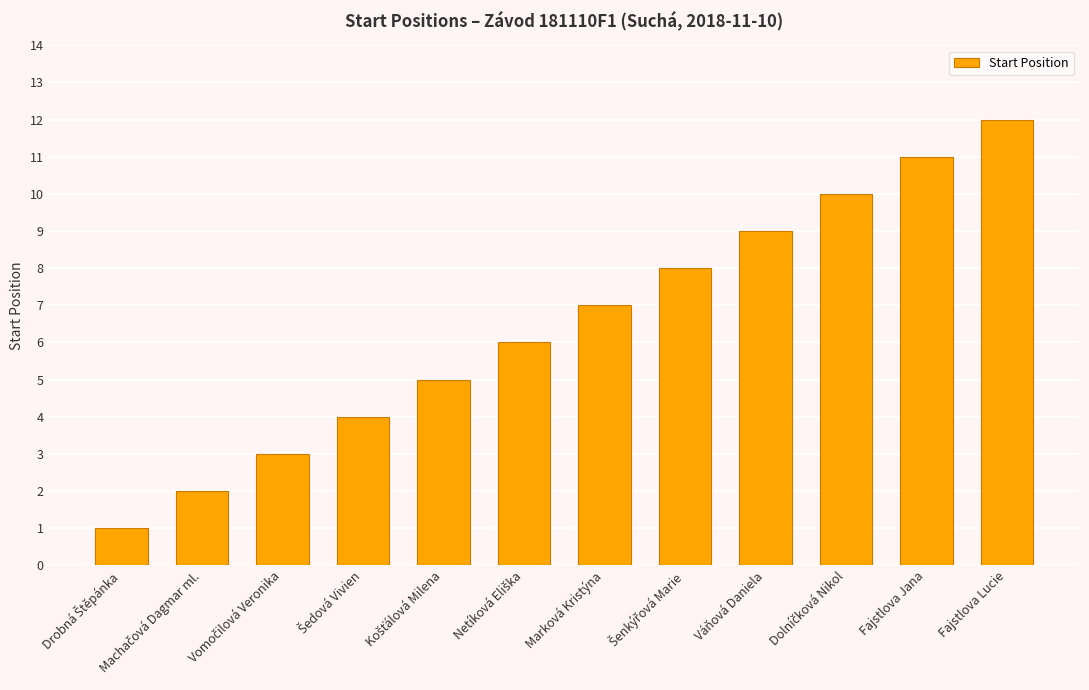

What is the difference between the maximum and minimum values?

11